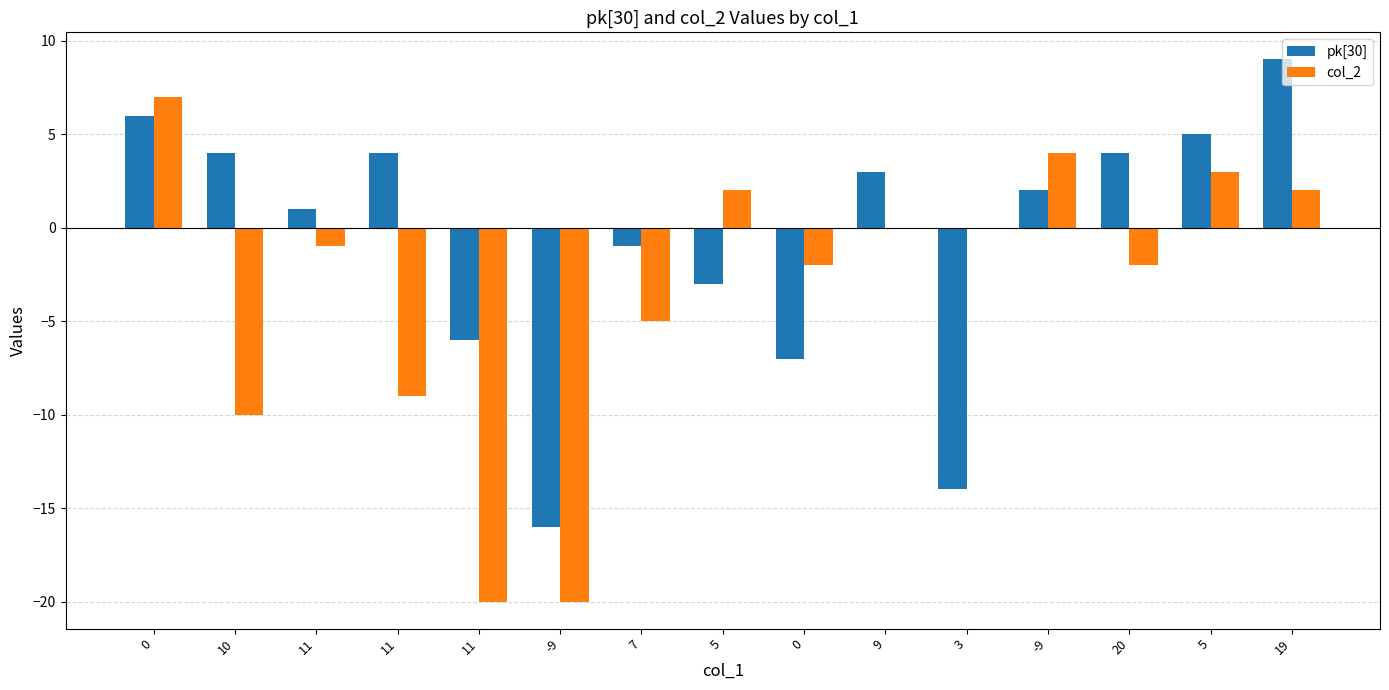

What is the total value across all series at 5?

2